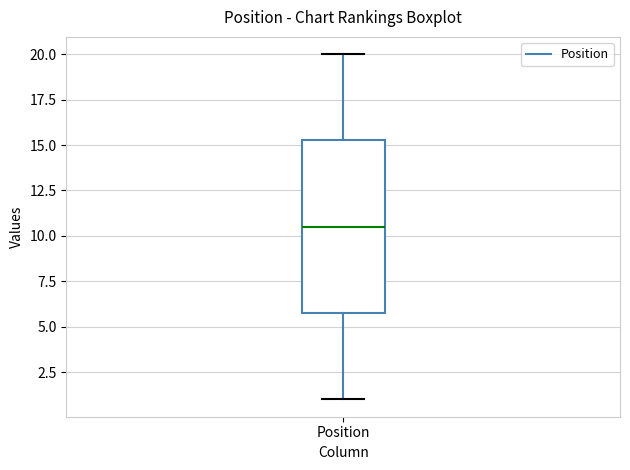

Where is the upper edge of the box for Position on the y-axis? The values are not printed on the chart, so give them approximately, as read against the axis.

15.5